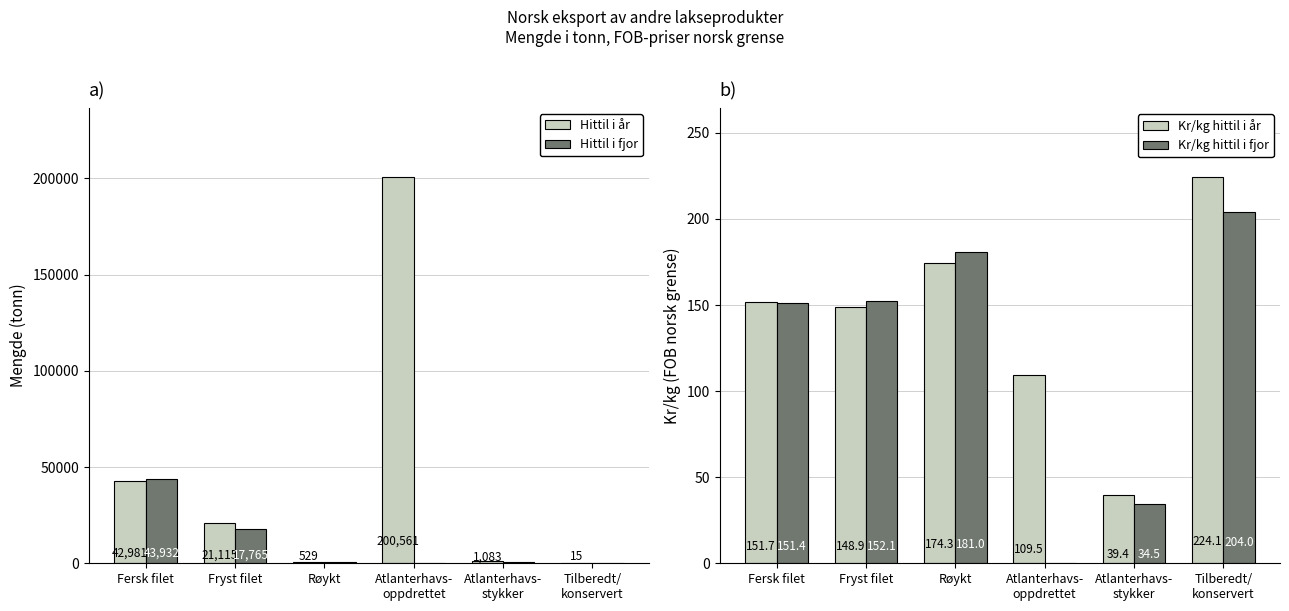

Which has a higher value, Atlanterhavs-
stykker or Fersk filet?

Fersk filet